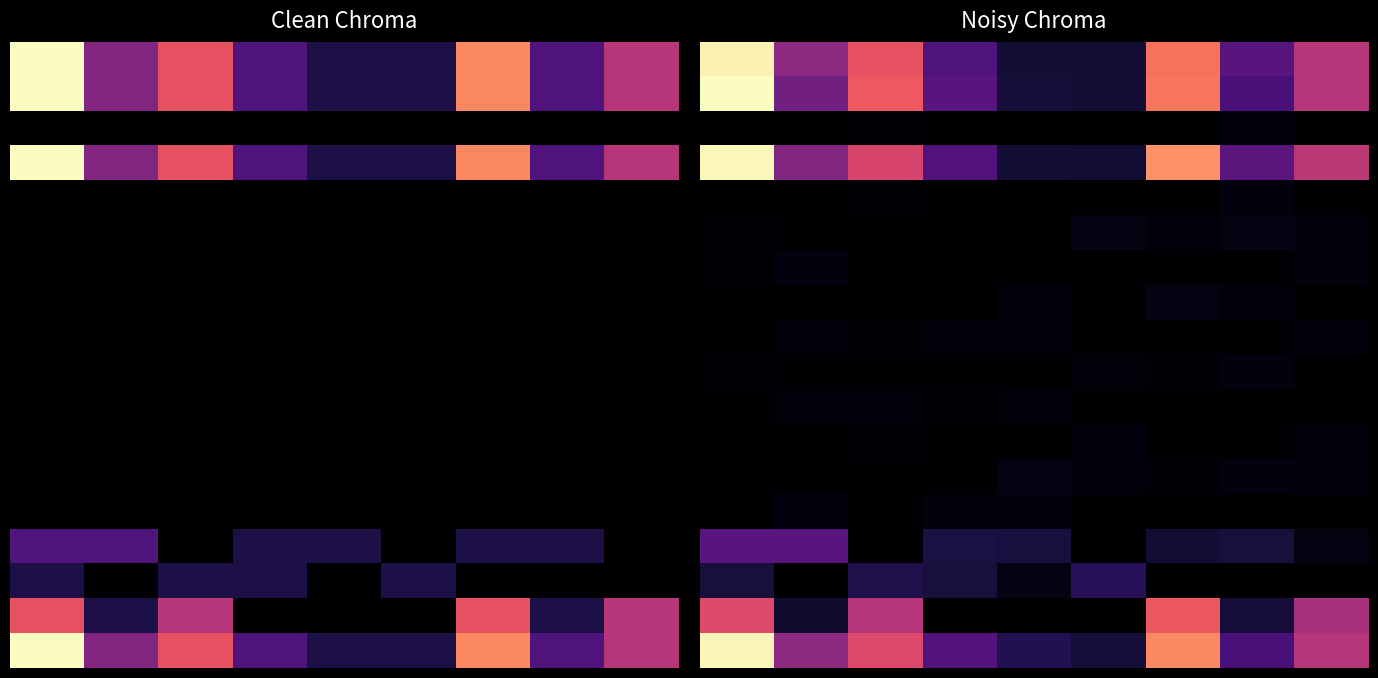

What is the maximum value shown in the chart?

8.1